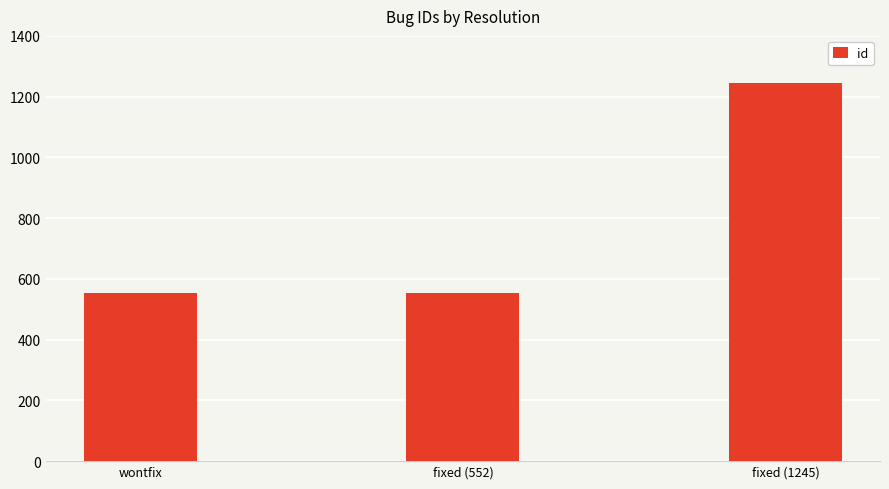

What is the ratio of the value at fixed (1245) to the value at wontfix?

2.2